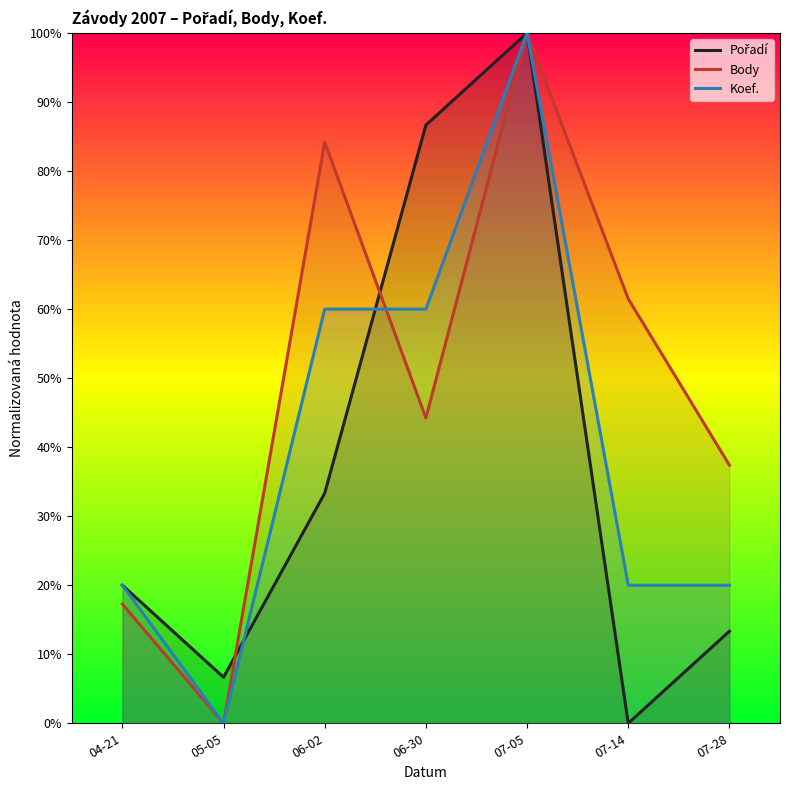

What is the greatest value displayed?

100.0